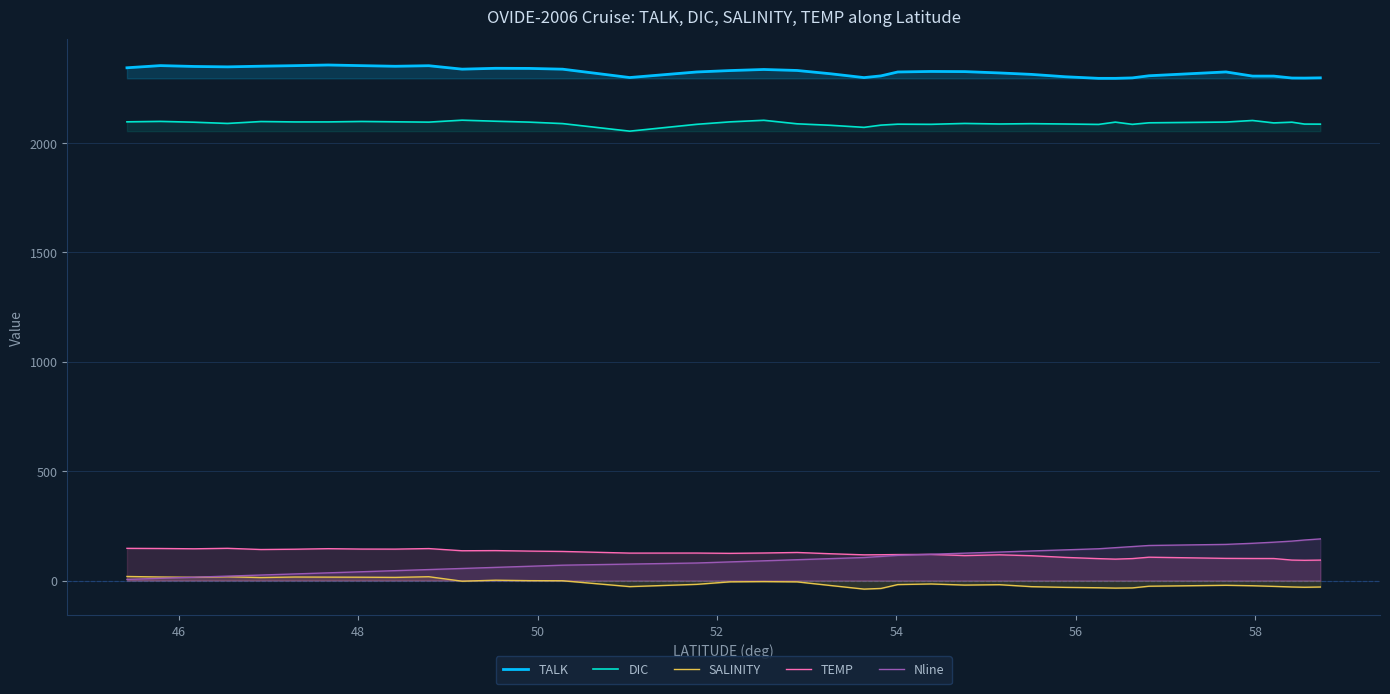

What is the highest value of the DIC series?

2103.0